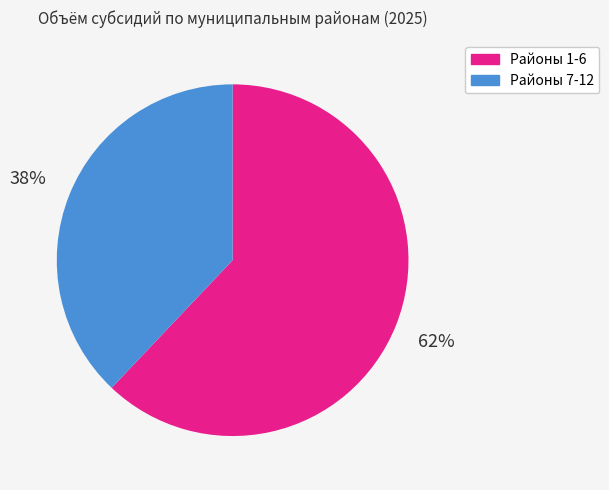

To the nearest percent, what is the average slice percentage?

50%